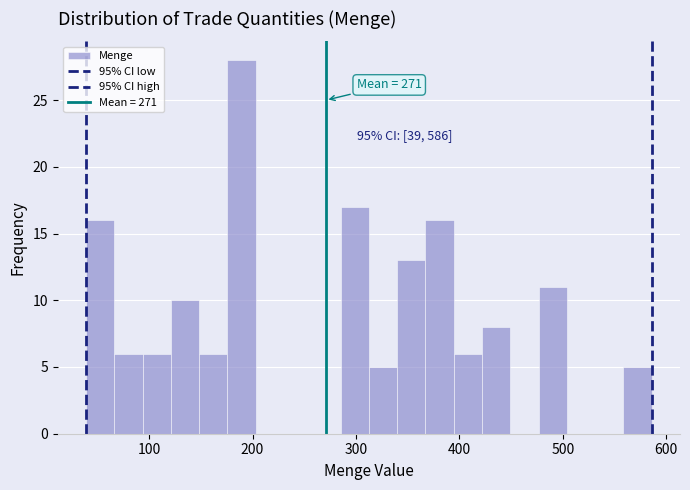

Around what value on the x-axis is the tallest bar? Give the approximate position of its centre, as read against the axis.

190